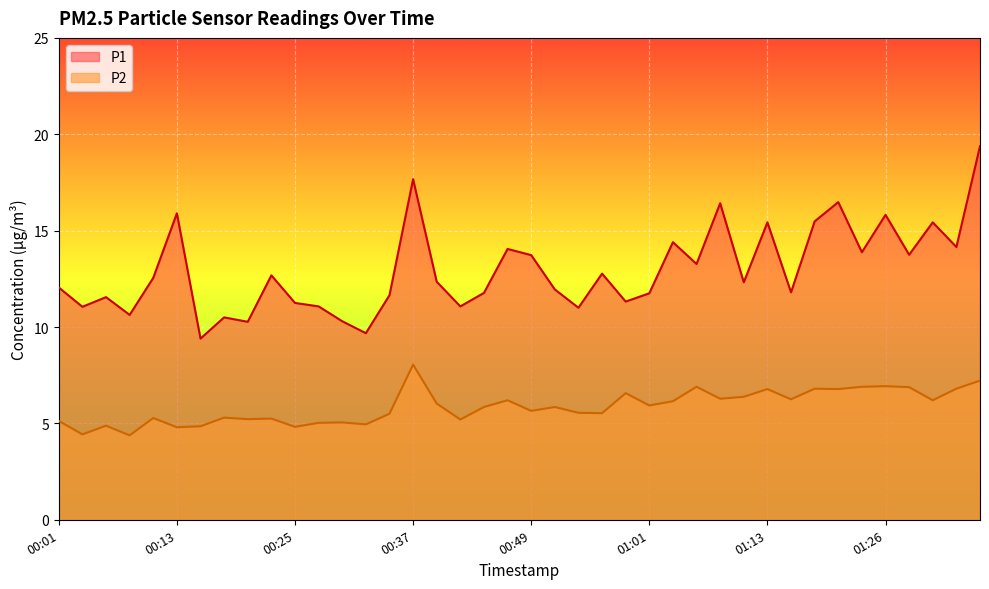

Reading left to right, list all the values displayed in this chart.

P1: 00:01=12.1	00:03=11.1	00:06=11.6	00:08=10.6	00:10=12.6	00:13=15.9	00:15=9.4	00:18=10.5	00:20=10.3	00:23=12.7	00:25=11.2	00:27=11.1	00:30=10.3	00:32=9.7	00:35=11.7	00:37=17.7	00:40=12.3	00:42=11.1	00:44=11.8	00:47=14.1	00:49=13.7	00:52=11.9	00:54=11.0	00:56=12.8	00:59=11.3	01:01=11.8	01:04=14.4	01:06=13.3	01:09=16.4	01:11=12.3	01:13=15.4	01:16=11.8	01:18=15.5	01:21=16.5	01:23=13.9	01:26=15.8	01:28=13.8	01:30=15.4	01:33=14.2	01:35=19.4
P2: 00:01=5.1	00:03=4.4	00:06=4.9	00:08=4.4	00:10=5.3	00:13=4.8	00:15=4.8	00:18=5.3	00:20=5.2	00:23=5.2	00:25=4.8	00:27=5.0	00:30=5.0	00:32=5.0	00:35=5.5	00:37=8.1	00:40=6.0	00:42=5.2	00:44=5.8	00:47=6.2	00:49=5.7	00:52=5.8	00:54=5.5	00:56=5.5	00:59=6.6	01:01=5.9	01:04=6.2	01:06=6.9	01:09=6.3	01:11=6.4	01:13=6.8	01:16=6.2	01:18=6.8	01:21=6.8	01:23=6.9	01:26=6.9	01:28=6.9	01:30=6.2	01:33=6.8	01:35=7.2